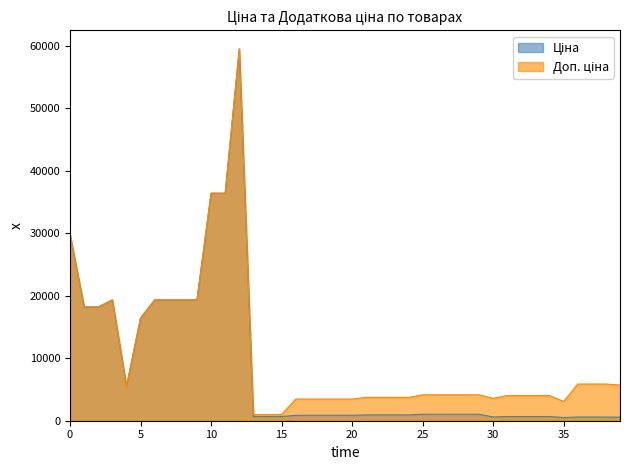

True or false: Доп. ціна and Ціна intersect in this chart.

False